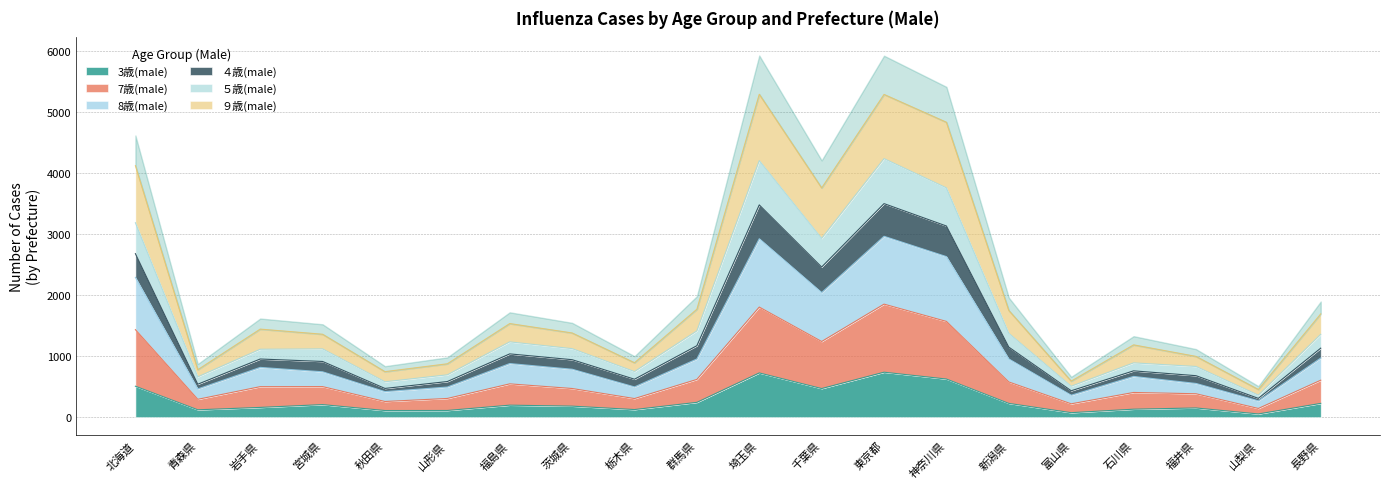

Is it true that 3歳(male) equals 822 at 神奈川県?

False